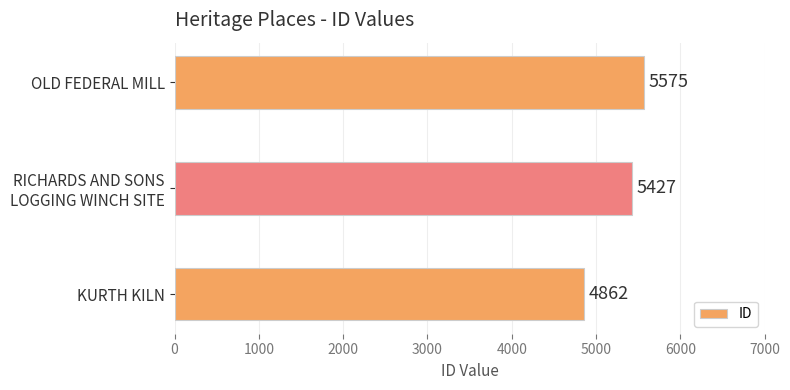

What is the difference between the maximum and second lowest values?

148